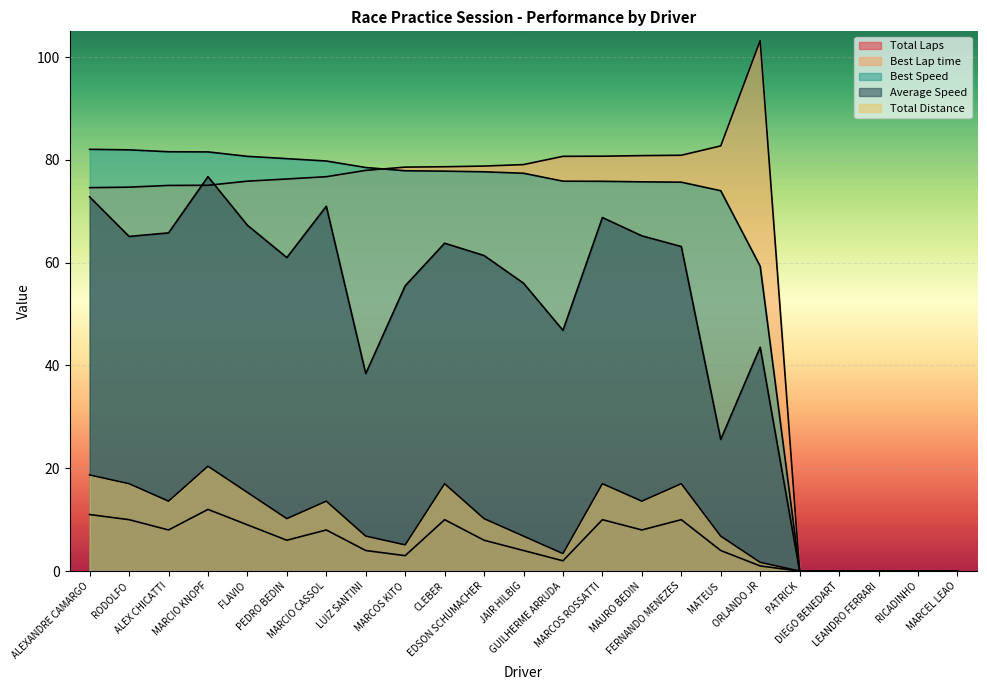

What is the average value of the Total Distance series?

9.3